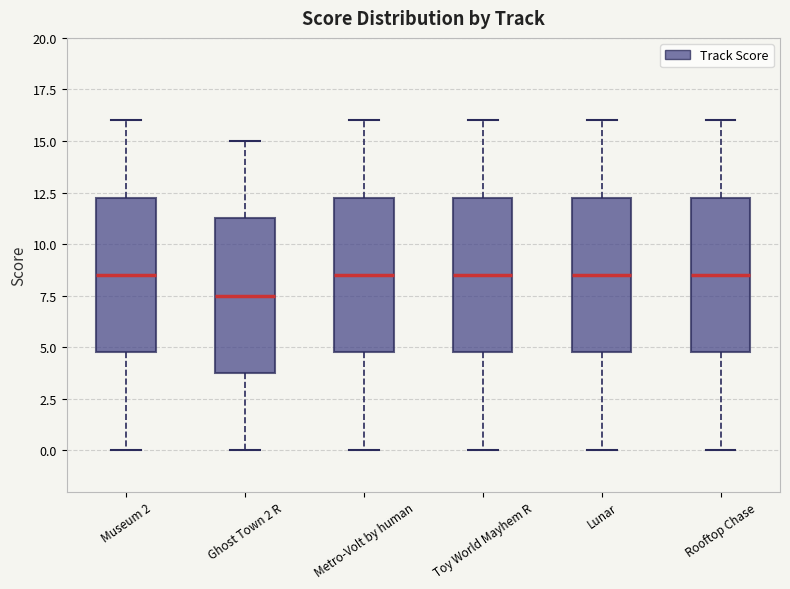

Reading left to right, read every box against the y-axis: the position of its median line, the range the box covers, and the ends of its whiskers. The values are not printed on the chart, so give them approximately, as read against the axis.

Museum 2: median 8.5, box 5.0 to 12.5, whiskers 0.0 to 16.0
Ghost Town 2 R: median 7.5, box 4.0 to 11.5, whiskers 0.0 to 15.0
Metro-Volt by human: median 8.5, box 5.0 to 12.5, whiskers 0.0 to 16.0
Toy World Mayhem R: median 8.5, box 5.0 to 12.5, whiskers 0.0 to 16.0
Lunar: median 8.5, box 5.0 to 12.5, whiskers 0.0 to 16.0
Rooftop Chase: median 8.5, box 5.0 to 12.5, whiskers 0.0 to 16.0